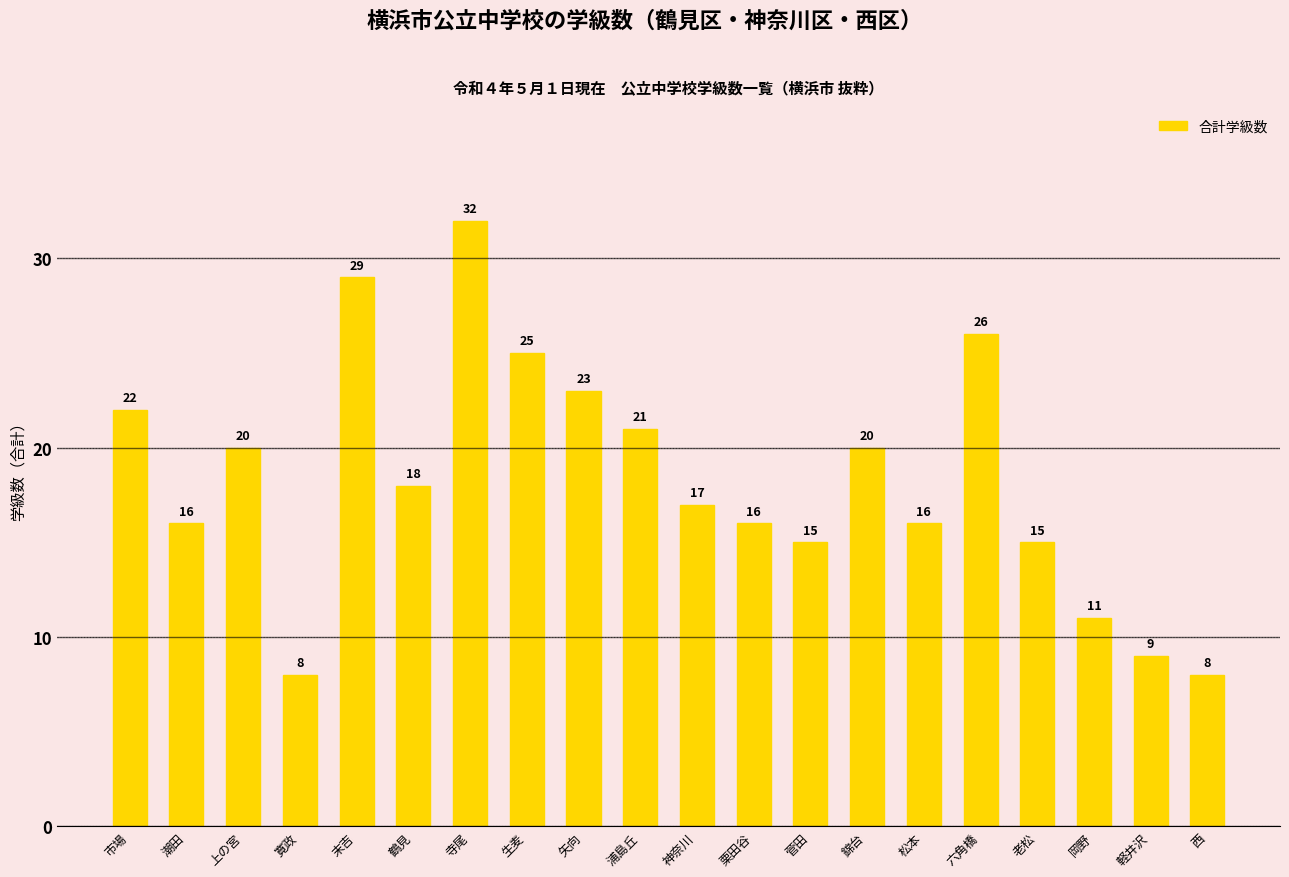

The chart shows a value of 13 at 上の宮. True or false?

False